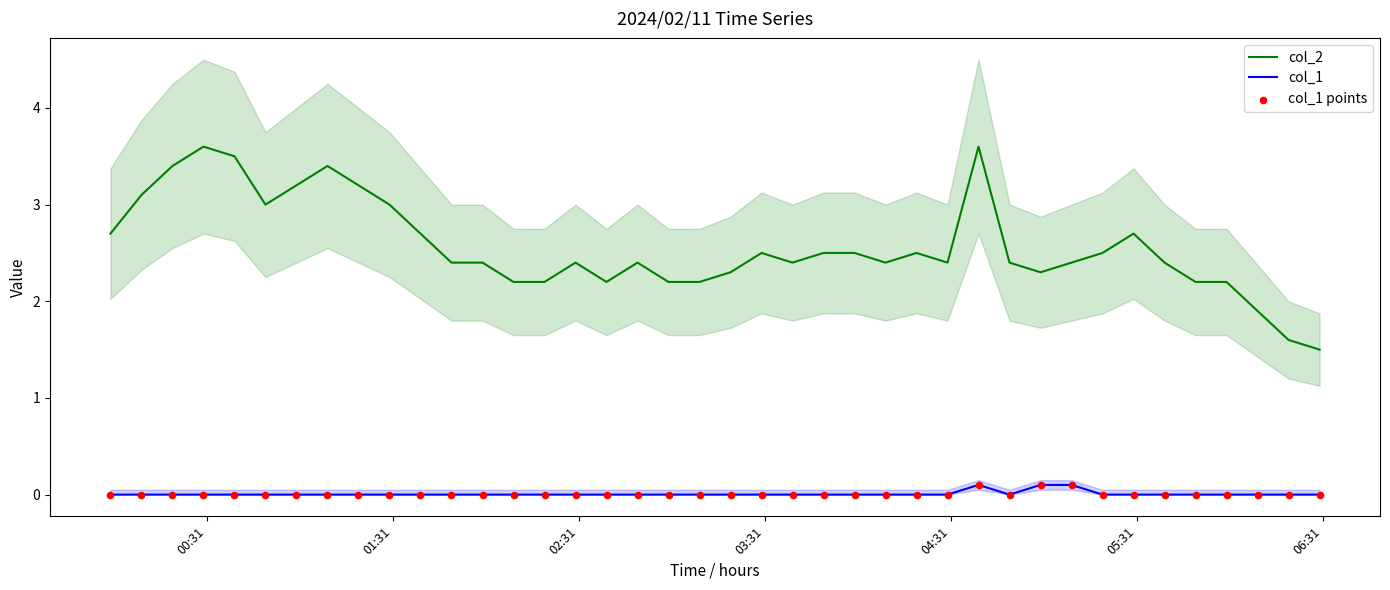

True or false: col_1 and col_2 cross at least once.

False